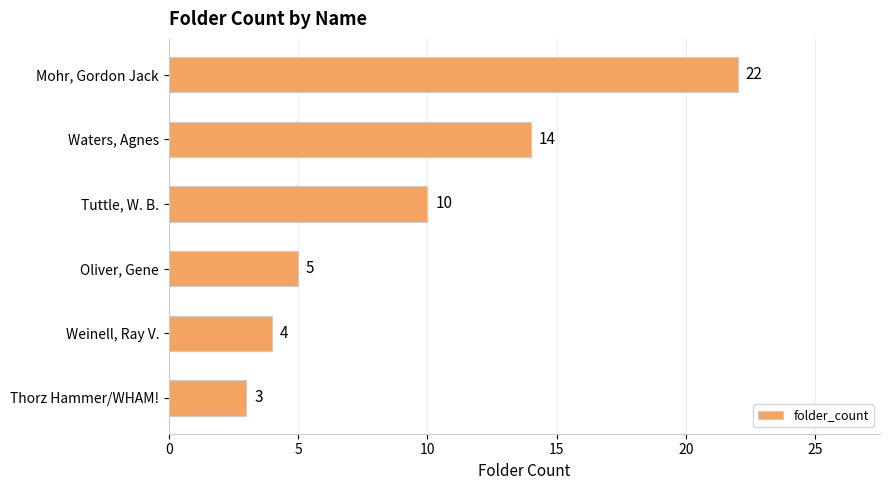

What is the change in value from Mohr, Gordon Jack to Oliver, Gene?

-17